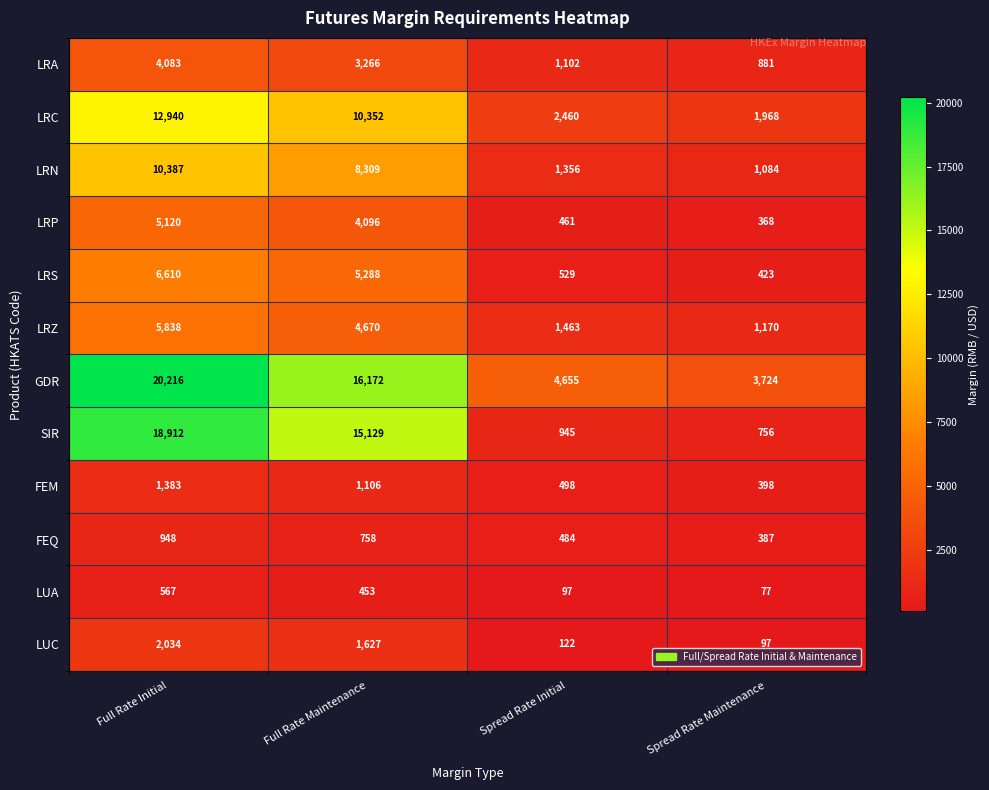

The LRN series shows 14766 at Full Rate Initial. True or false?

False